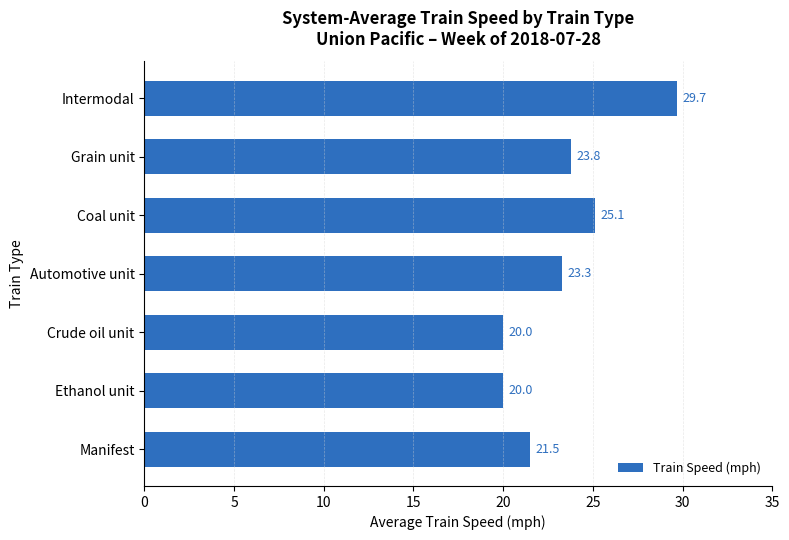

Approximately how many times larger is the value at Automotive unit compared to Grain unit?

1.0